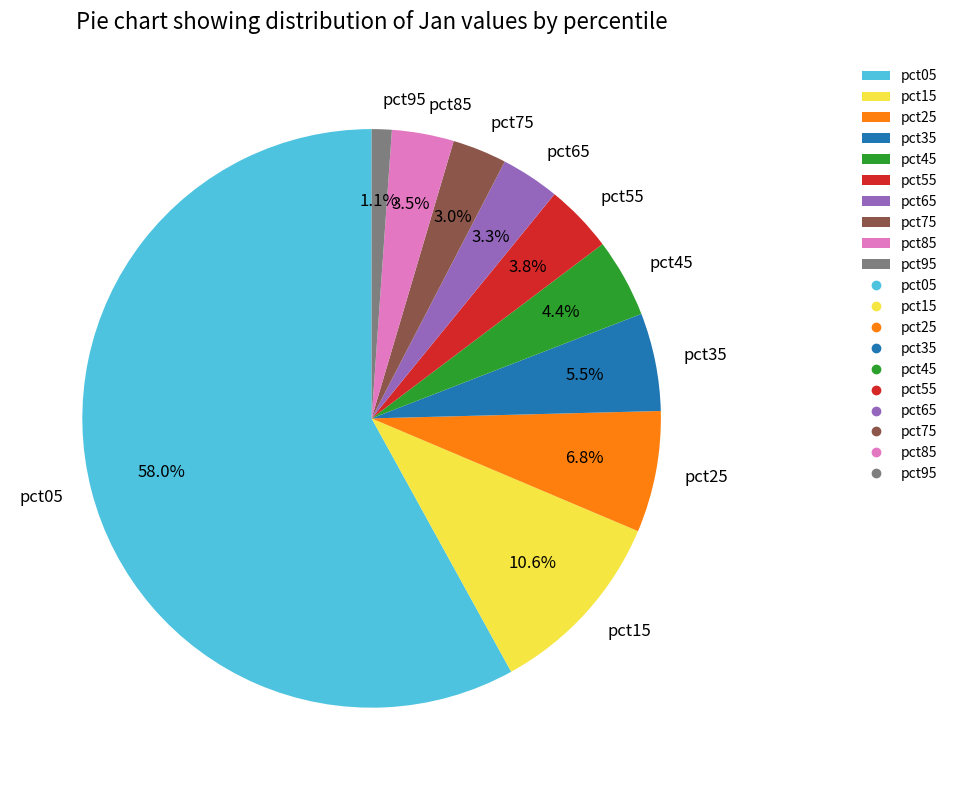

What is the total percentage of pct65 and pct15?

13.9%